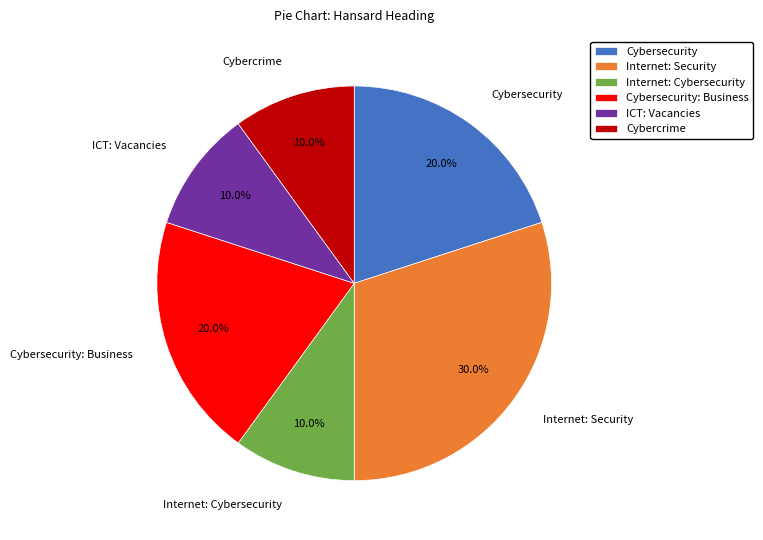

To the nearest percent, what is the average slice percentage?

17%